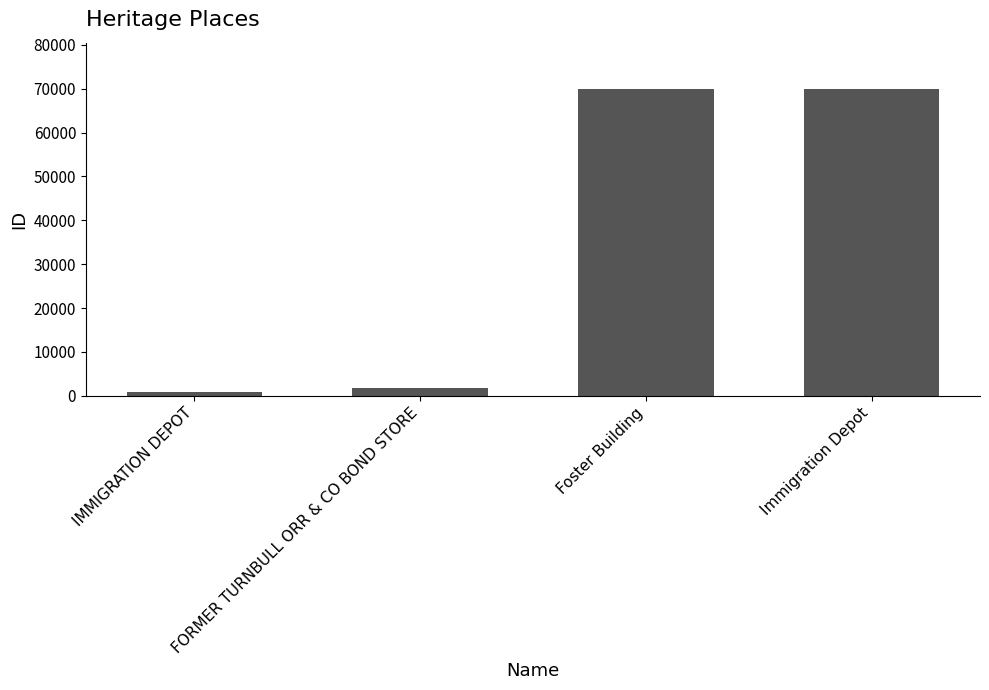

What is the change in value from FORMER TURNBULL ORR & CO BOND STORE to Immigration Depot?

+68287